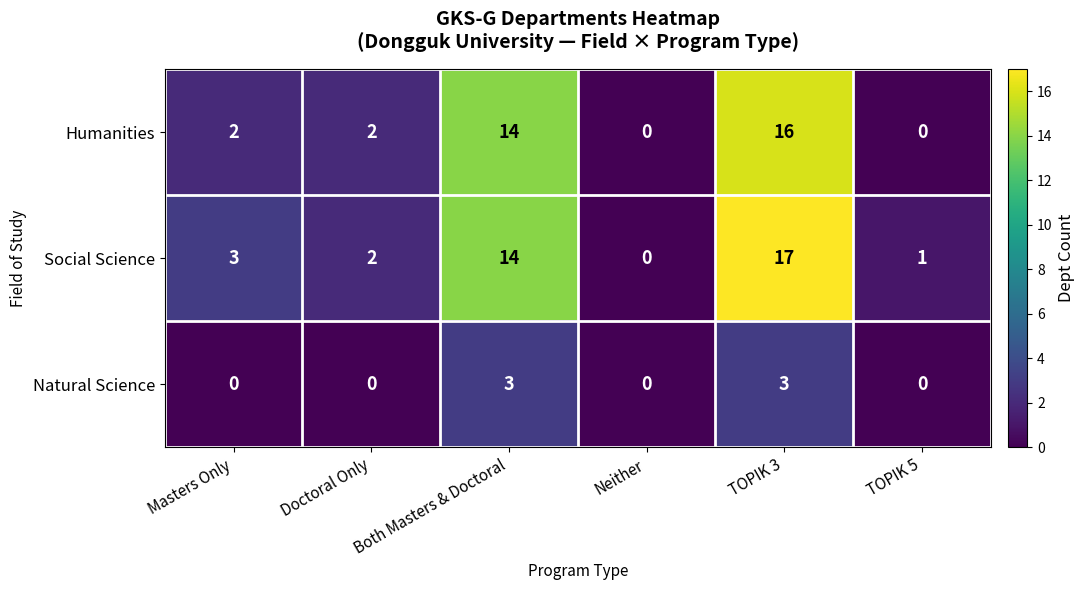

What is the average value of the Social Science series?

6